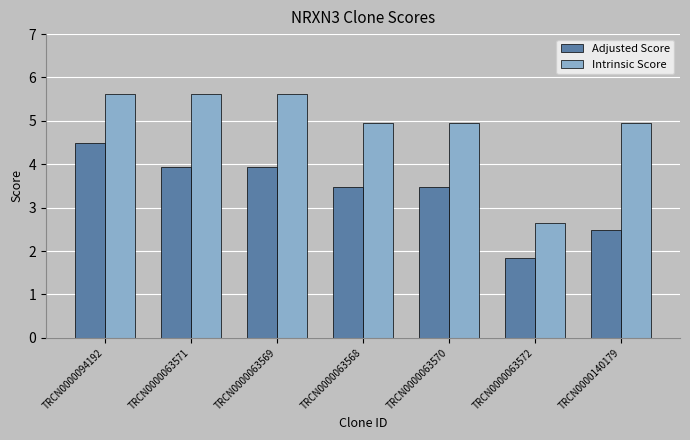

How many values in the Intrinsic Score series exceed 4?

6